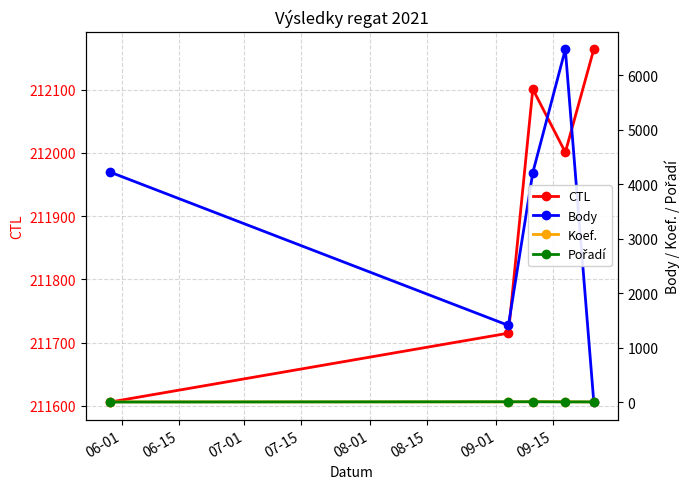

True or false: Koef. has more than 2 interior local peaks.

False